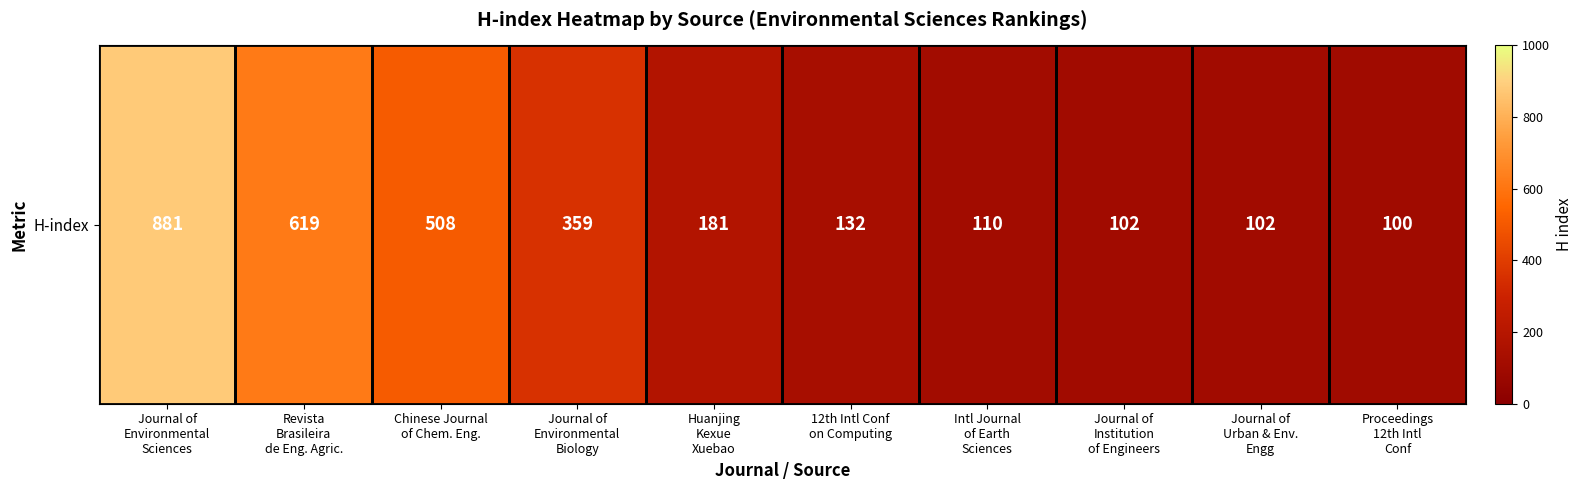

Reading right to left, what are all the values shown in this chart?

Proceedings
12th Intl
Conf=100	Journal of
Urban & Env.
Engg=102	Journal of
Institution
of Engineers=102	Intl Journal
of Earth
Sciences=110	12th Intl Conf
on Computing=132	Huanjing
Kexue
Xuebao=181	Journal of
Environmental
Biology=359	Chinese Journal
of Chem. Eng.=508	Revista
Brasileira
de Eng. Agric.=619	Journal of
Environmental
Sciences=881